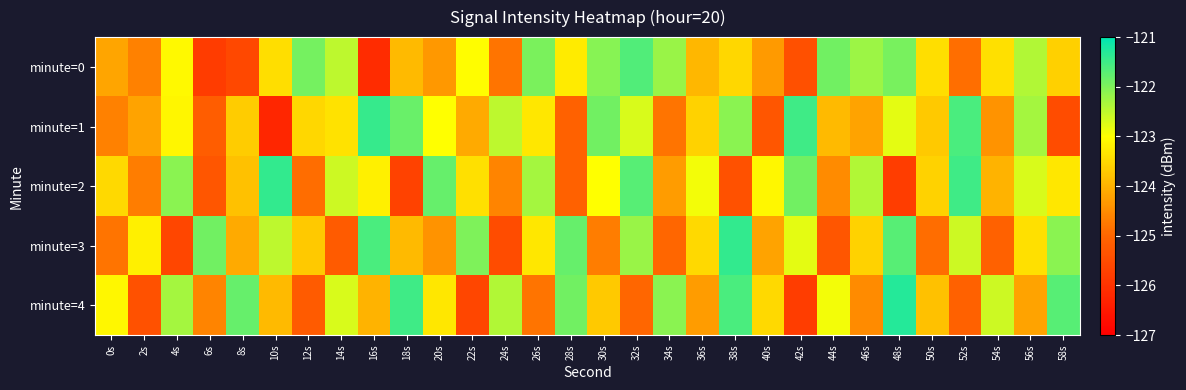

What is the total value across all series at 34s?

-618.4